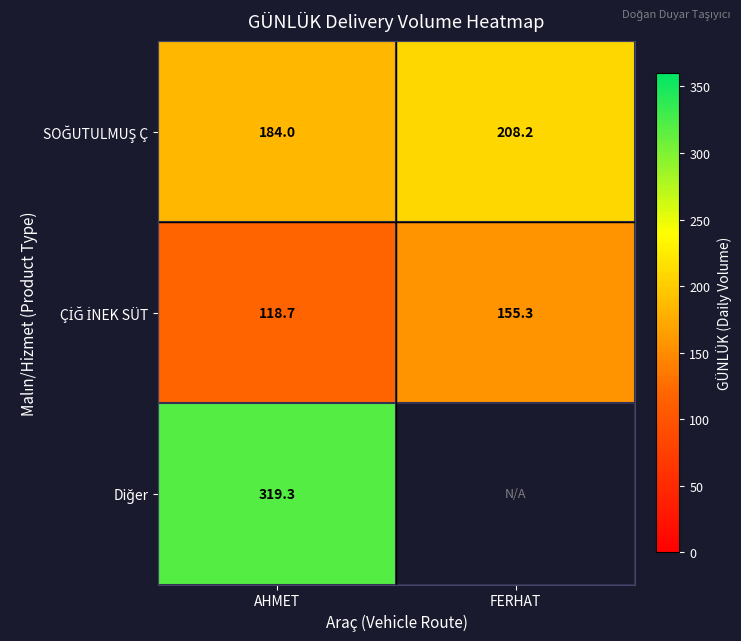

What is the total value across all series at AHMET?

622.0